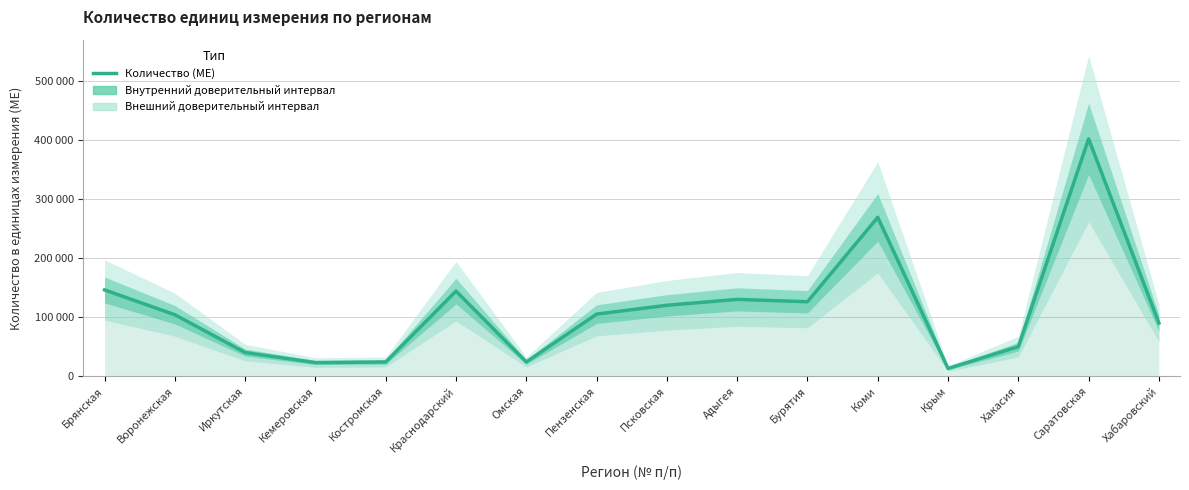

True or false: there are more than 0 points higher than both neighbors.

True